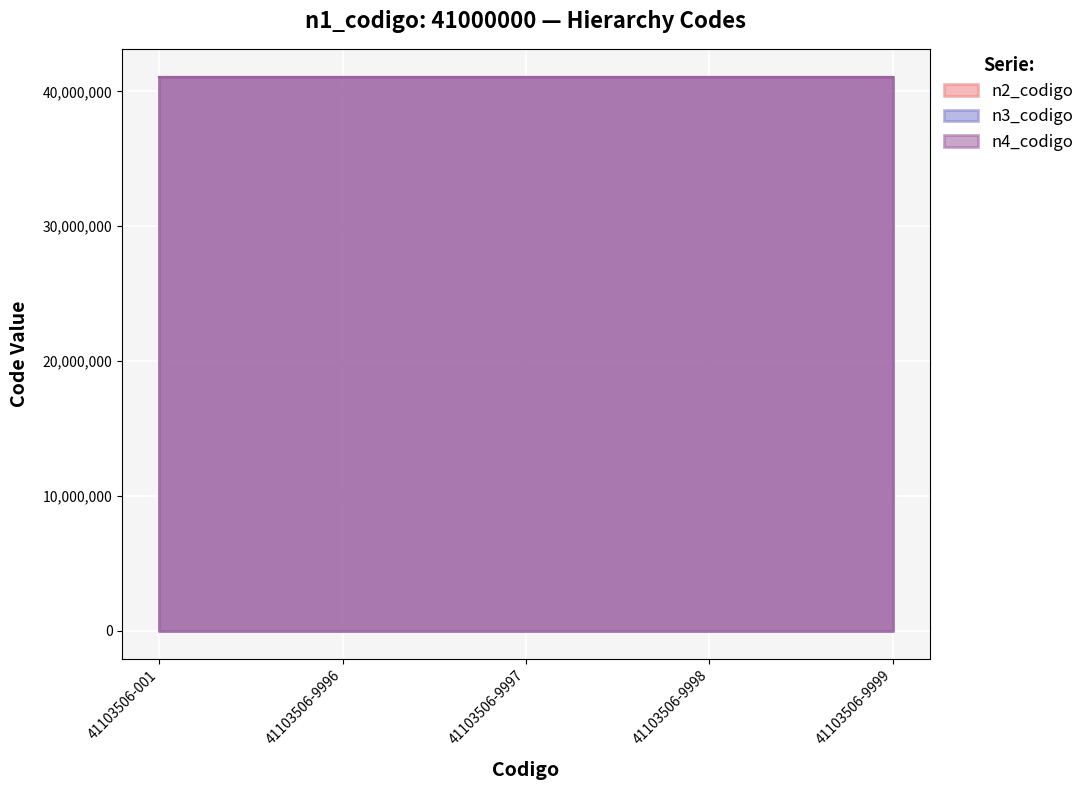

True or false: n3_codigo and n2_codigo intersect in this chart.

False